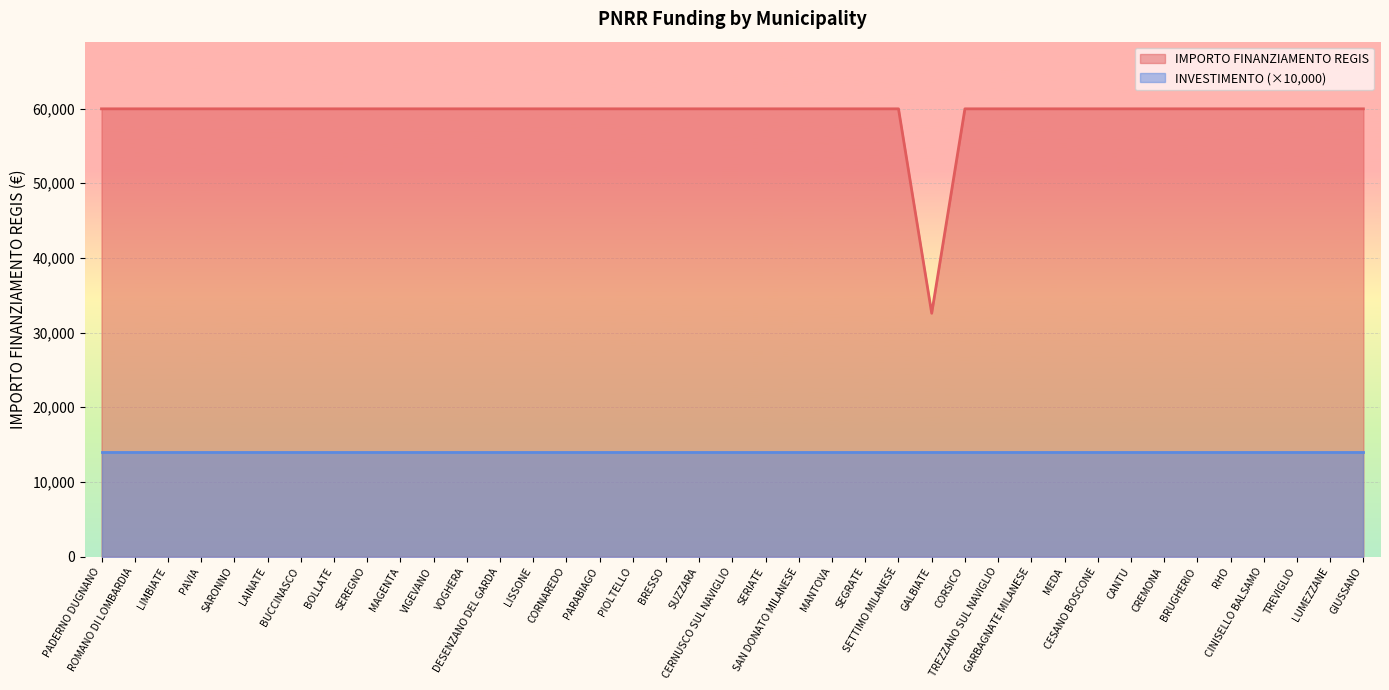

What is the ratio of the value at LIMBIATE to the value at TREZZANO SUL NAVIGLIO?

1.0